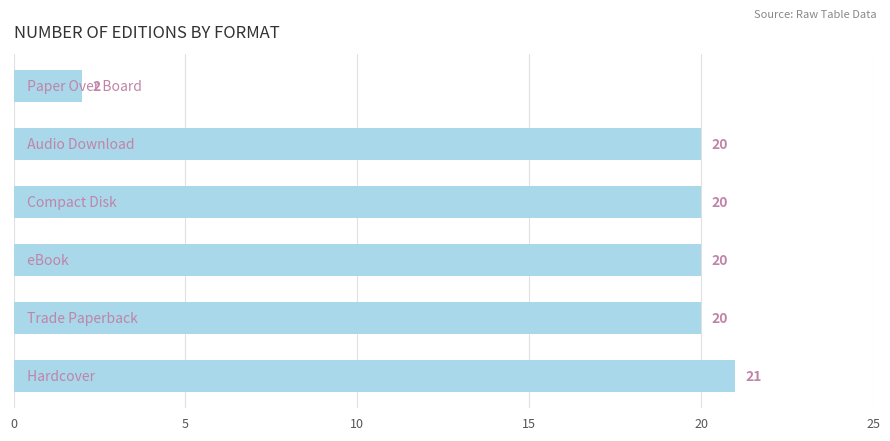

What is the greatest value displayed?

21